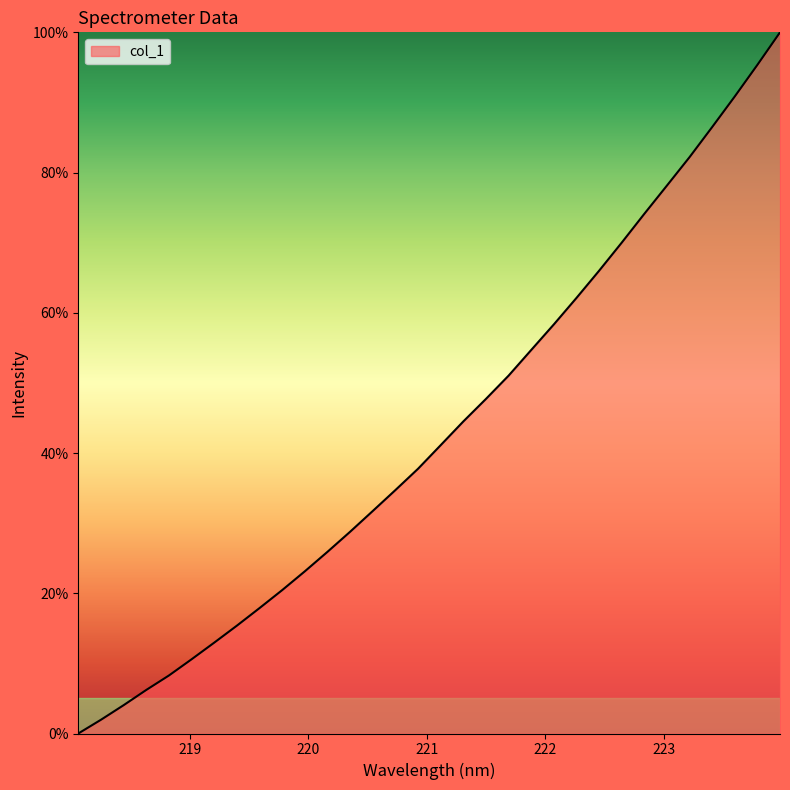

Does the chart have visible grid lines?

No